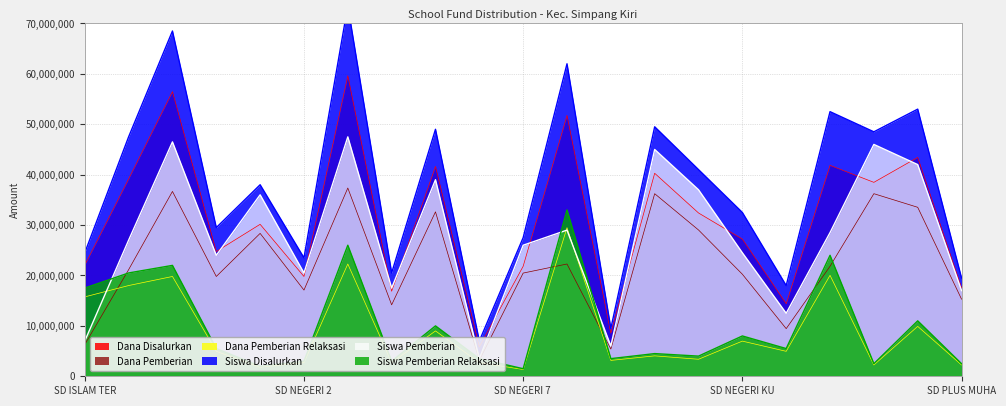

How many interior local valleys does the Siswa Disalurkan series have?

7